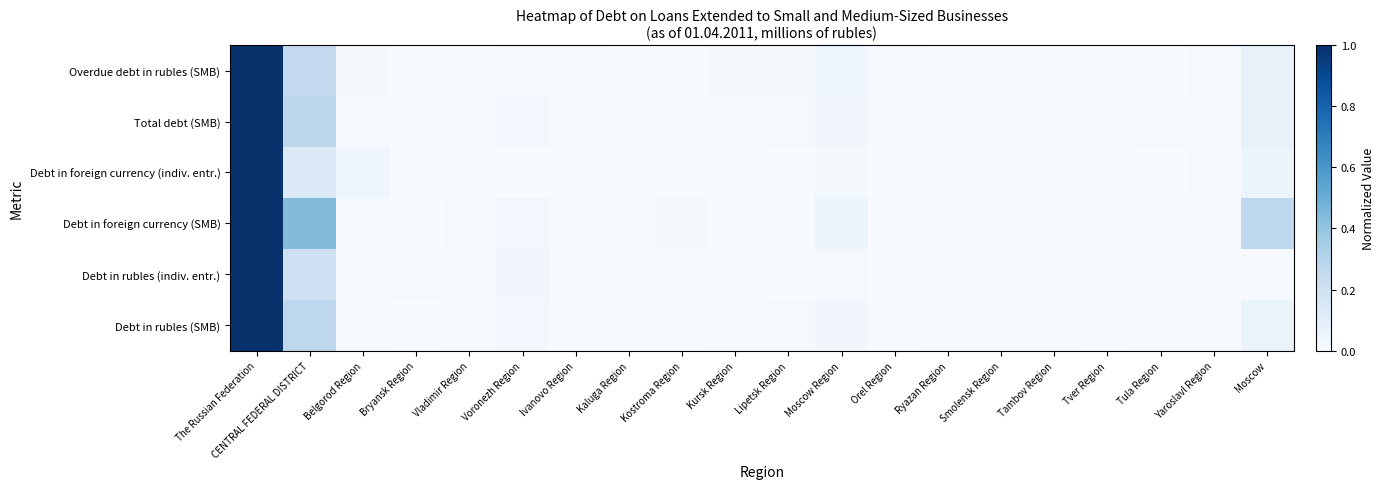

Which series has the largest range (max minus min)?

Debt in rubles (SMB)